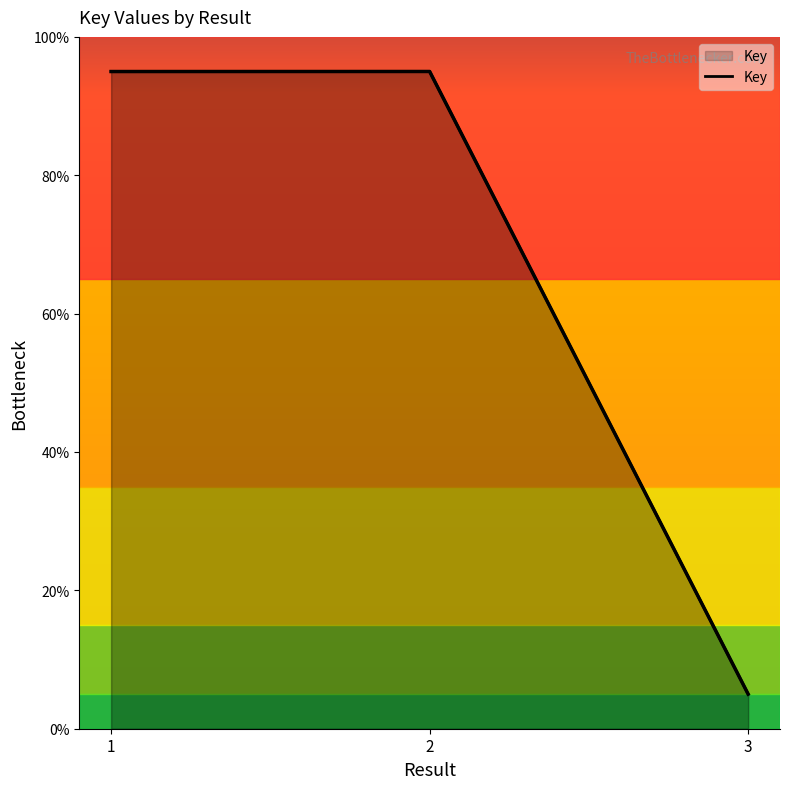

How many categories are shown in the chart?

3